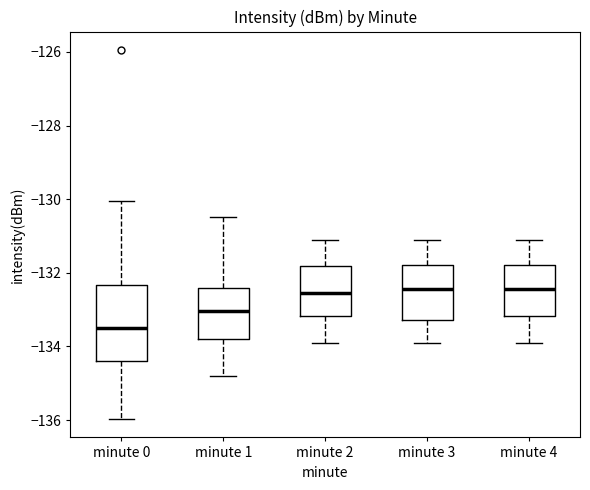

Where does the median line of the box for minute 1 sit on the y-axis? The values are not printed on the chart, so give them approximately, as read against the axis.

-133.0